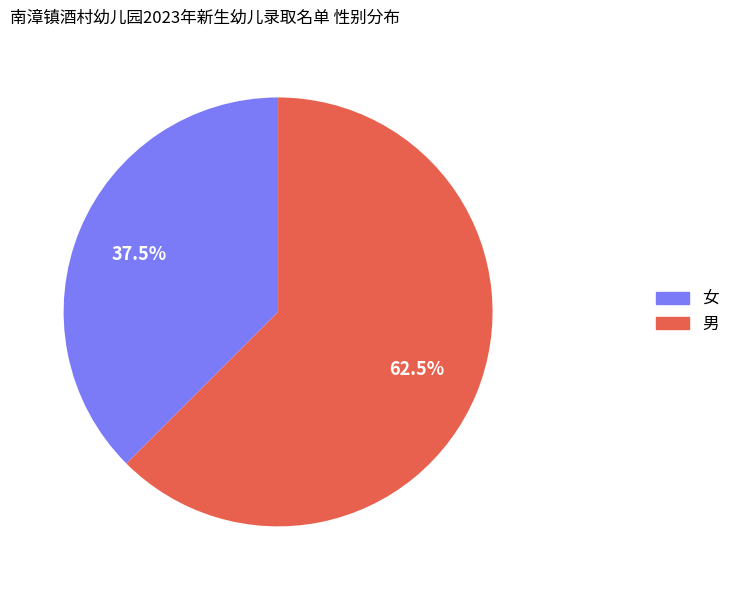

Is it true that 男 is 48% of the pie?

False